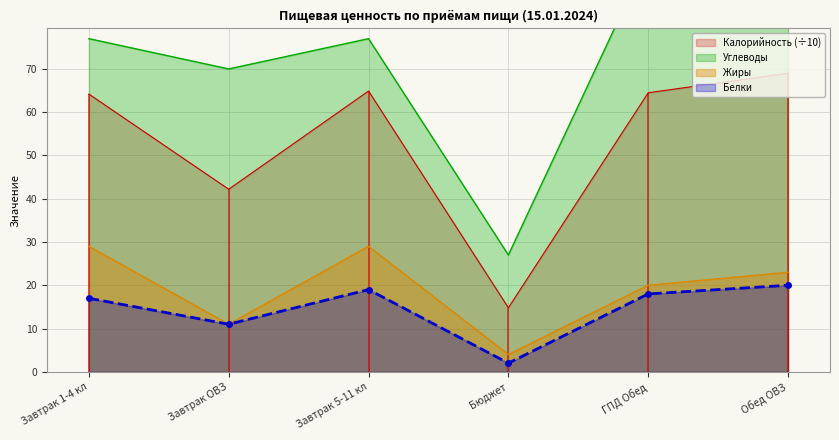

At which category does Калорийность reach its first local valley?

Завтрак ОВЗ